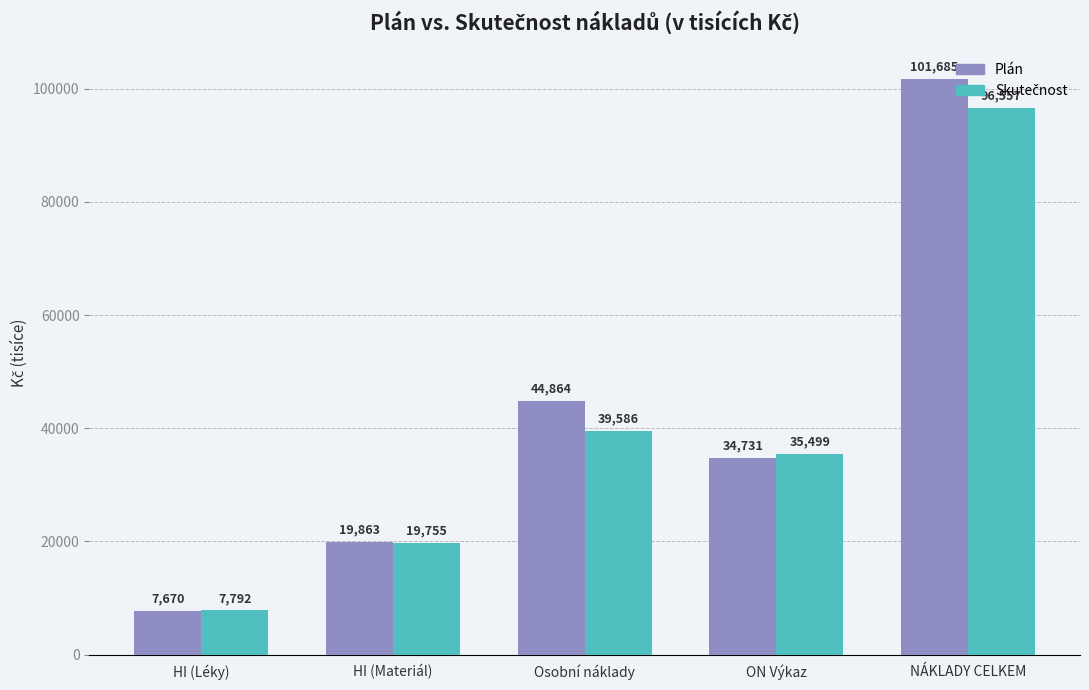

Between HI (Materiál) and Osobní náklady, which series saw the biggest shift?

Plán